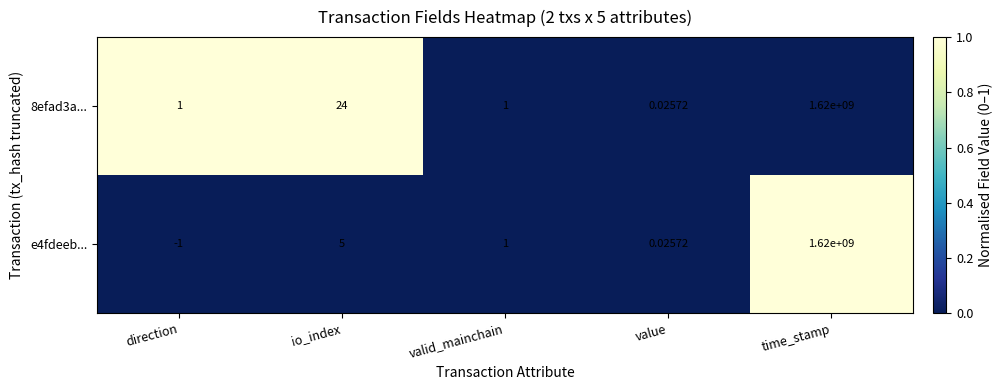

At which category is the sum across all series the highest?

time_stamp